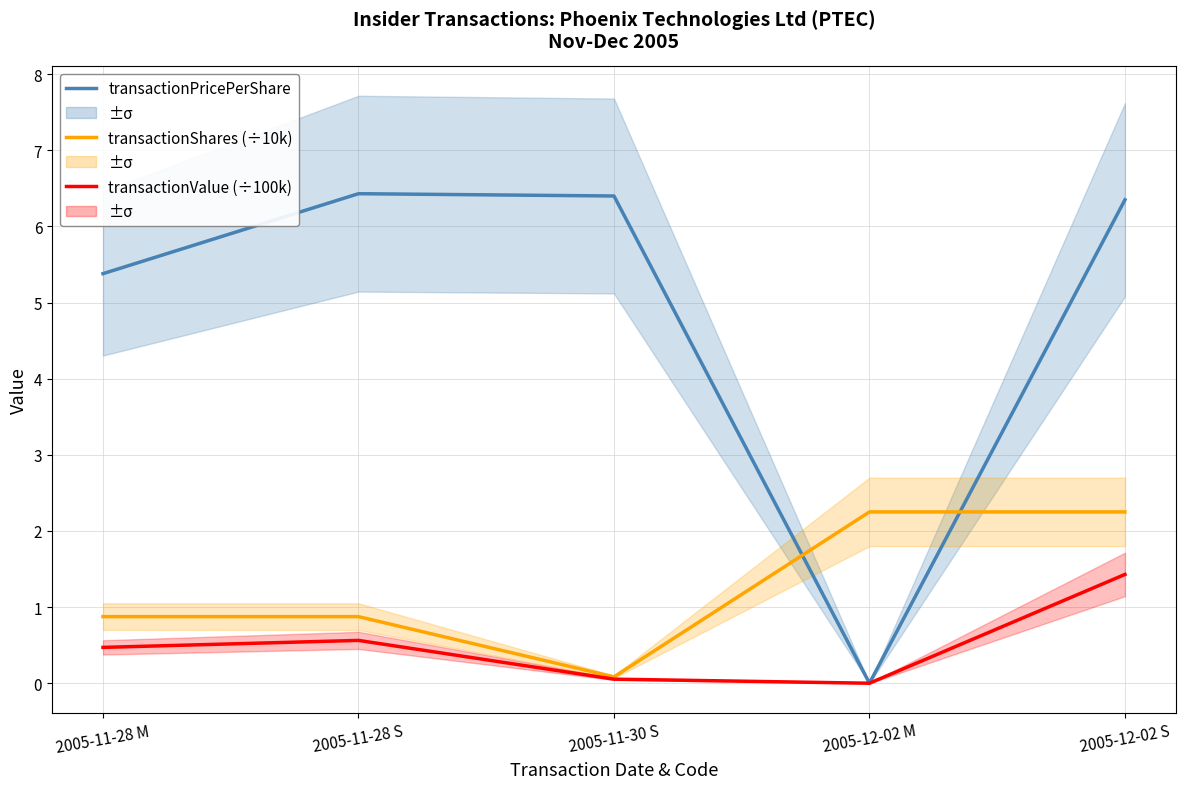

In transactionValue (÷100k), how many points are lower than both neighbors (excluding endpoints)?

1